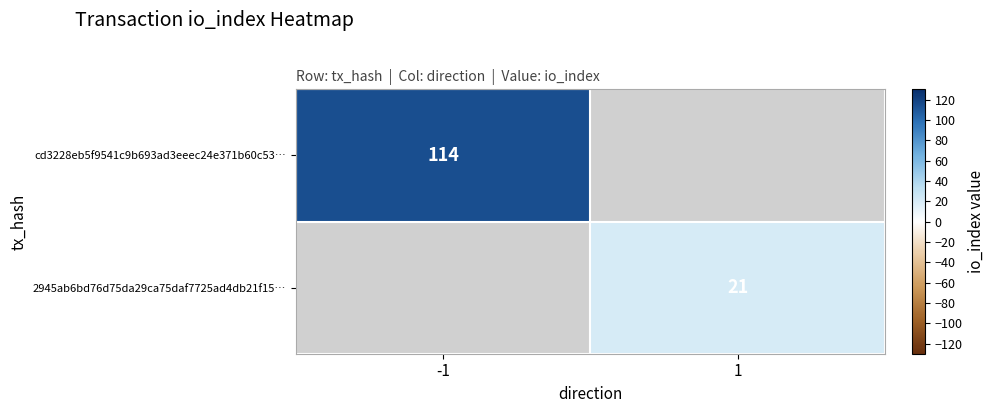

The value of 2945ab6bd76d75da29ca75daf7725ad4db21f15… at 1 is 9. True or false?

False